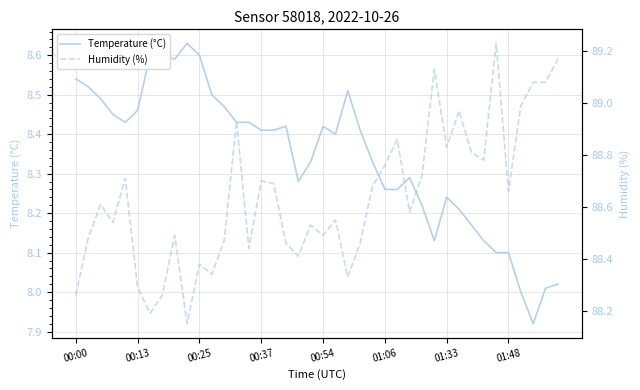

The value of Temperature (°C) at 01:33 is 14.0. True or false?

False